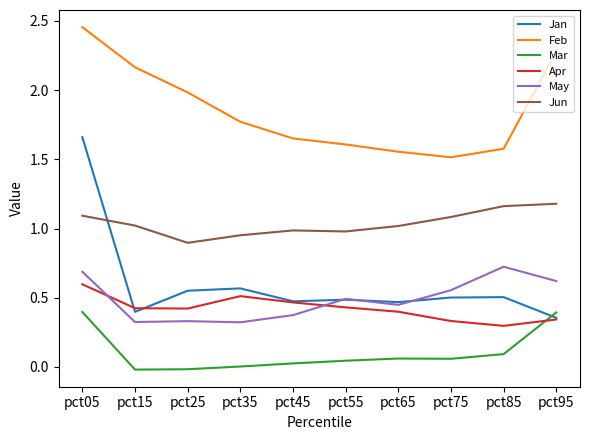

List the series in order of their peak value, highest first.

Feb, Jan, Jun, May, Apr, Mar